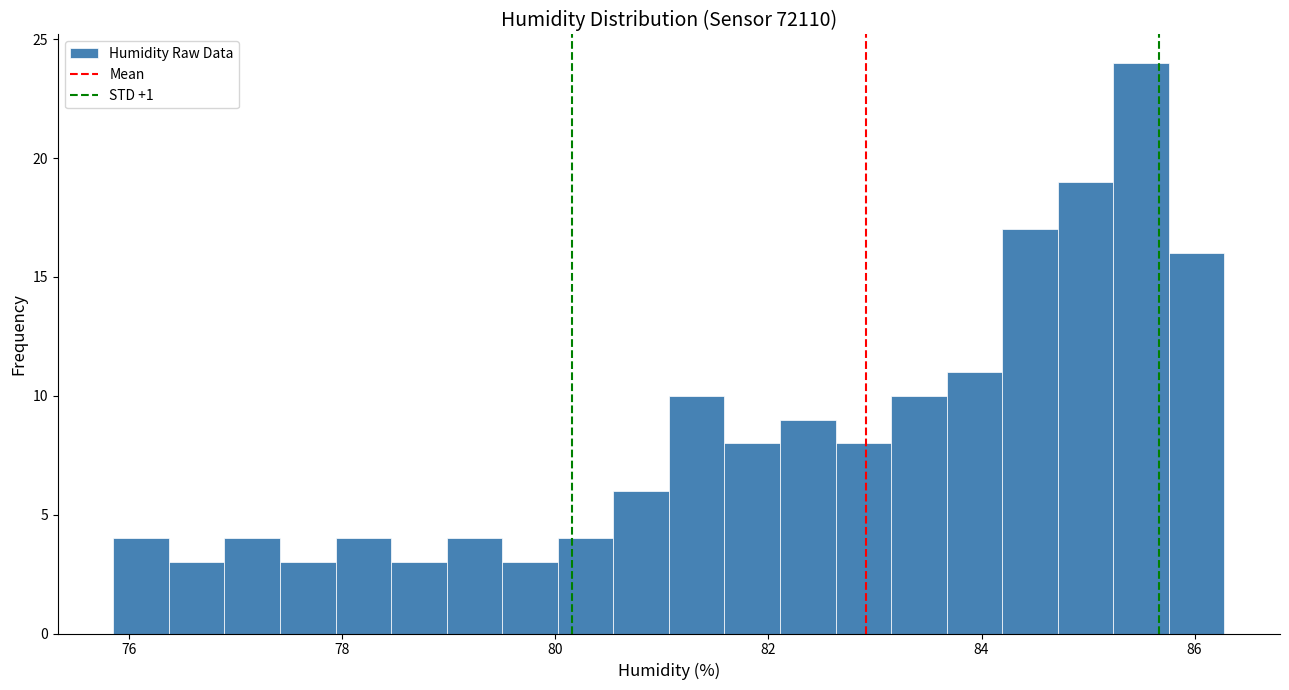

Around what value on the x-axis is the tallest bar? Give the approximate position of its centre, as read against the axis.

85.4